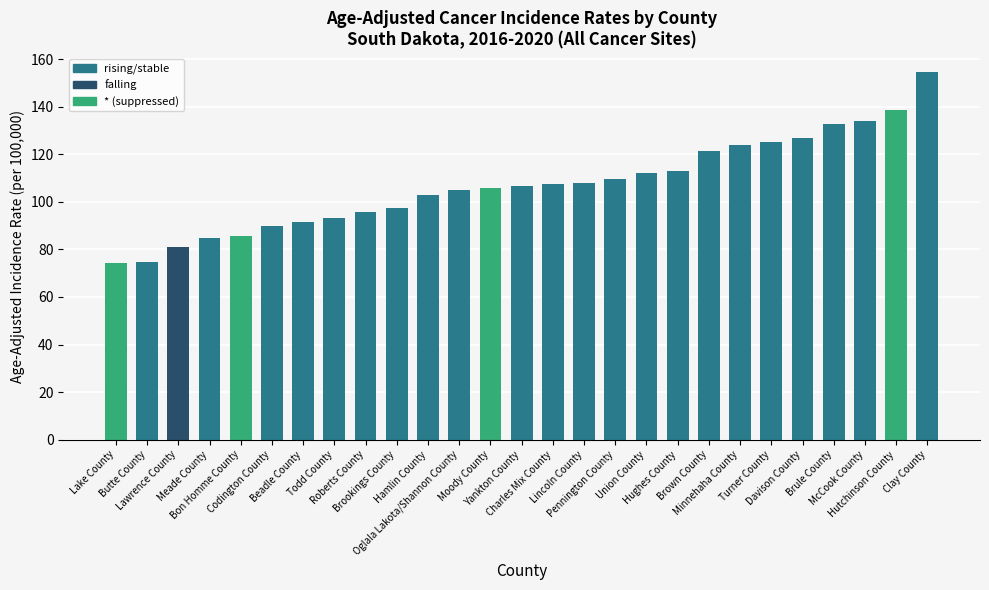

What is the smallest value displayed?

74.2